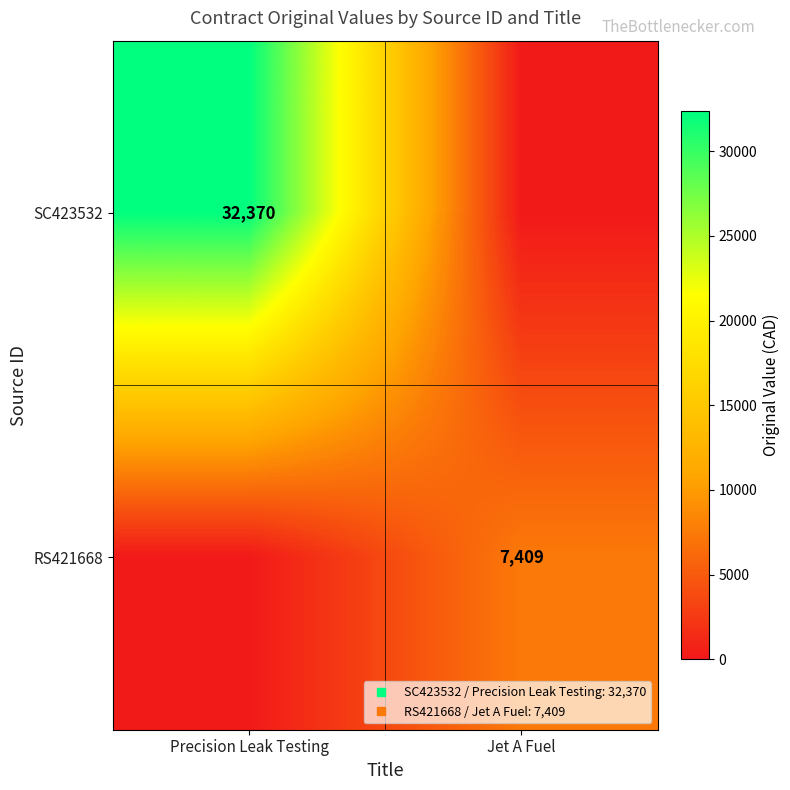

What is the sum of the RS421668 values at Jet A Fuel and Precision Leak Testing?

7409